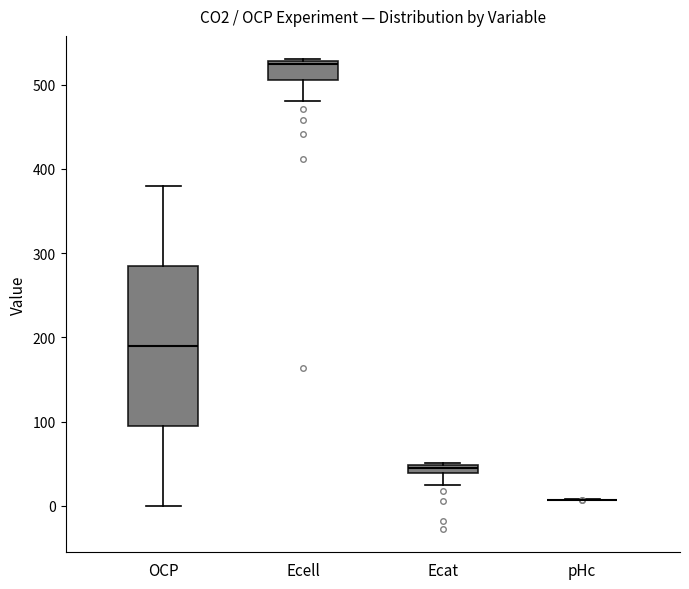

Where is the lower edge of the box for OCP on the y-axis? The values are not printed on the chart, so give them approximately, as read against the axis.

100